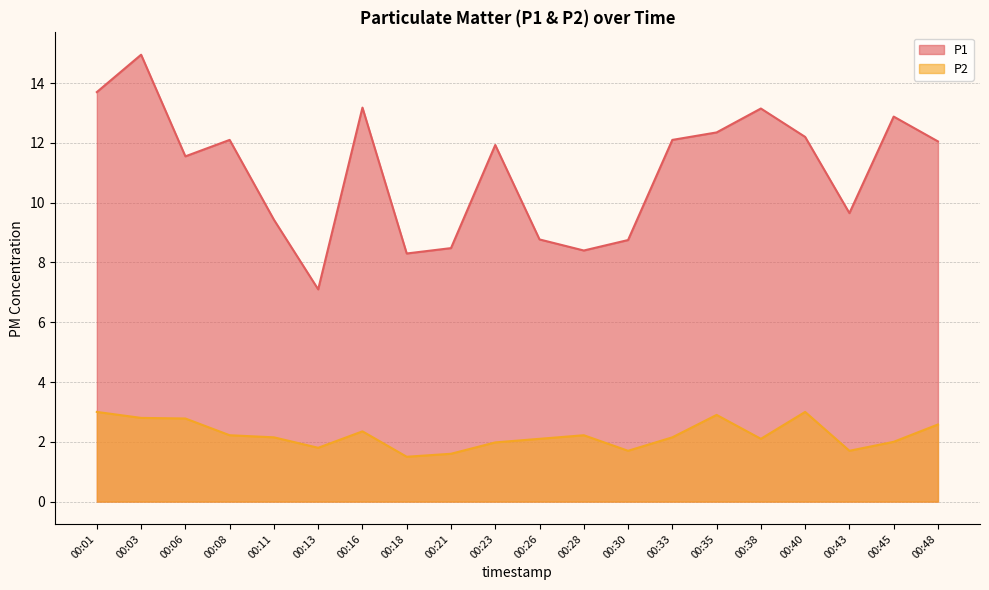

How many values in the P2 series exceed 2?

13